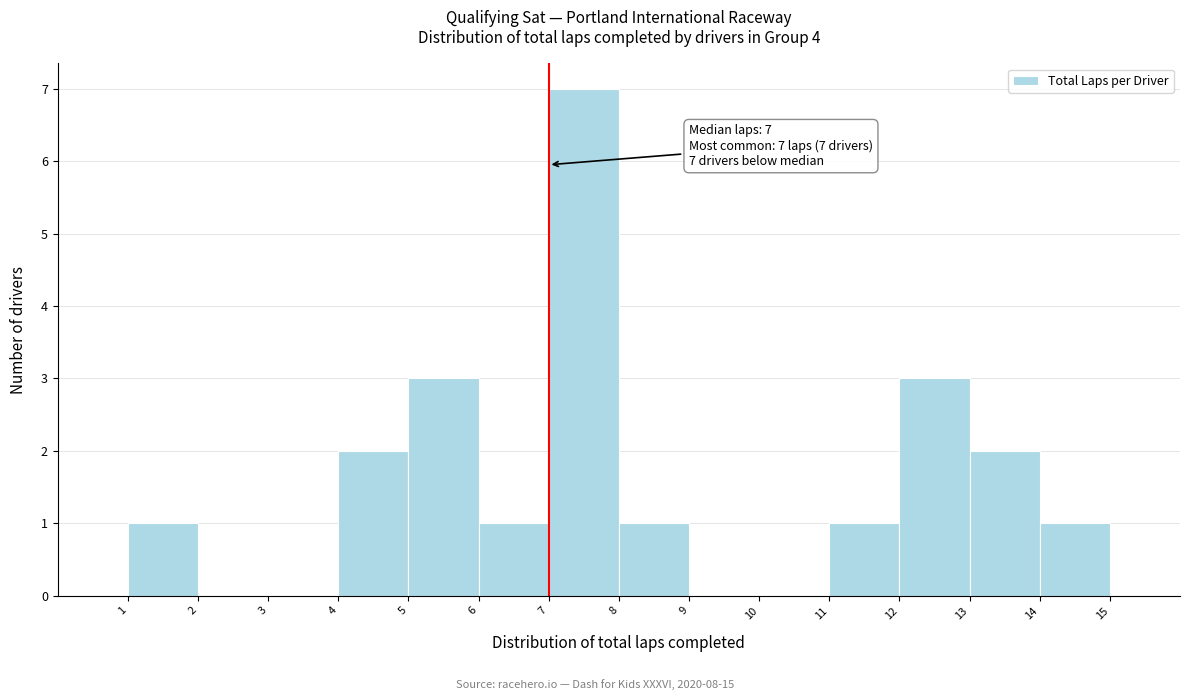

Over which range of the x-axis is the bar tallest?

7 to 8